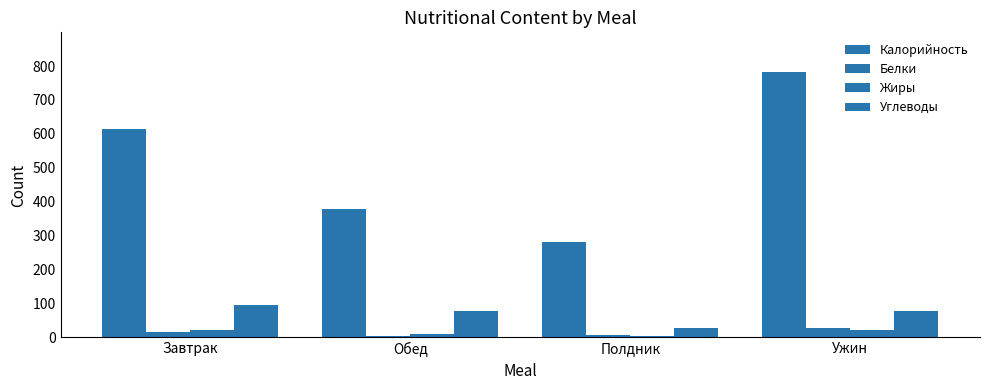

Count the number of data series in this chart.

4